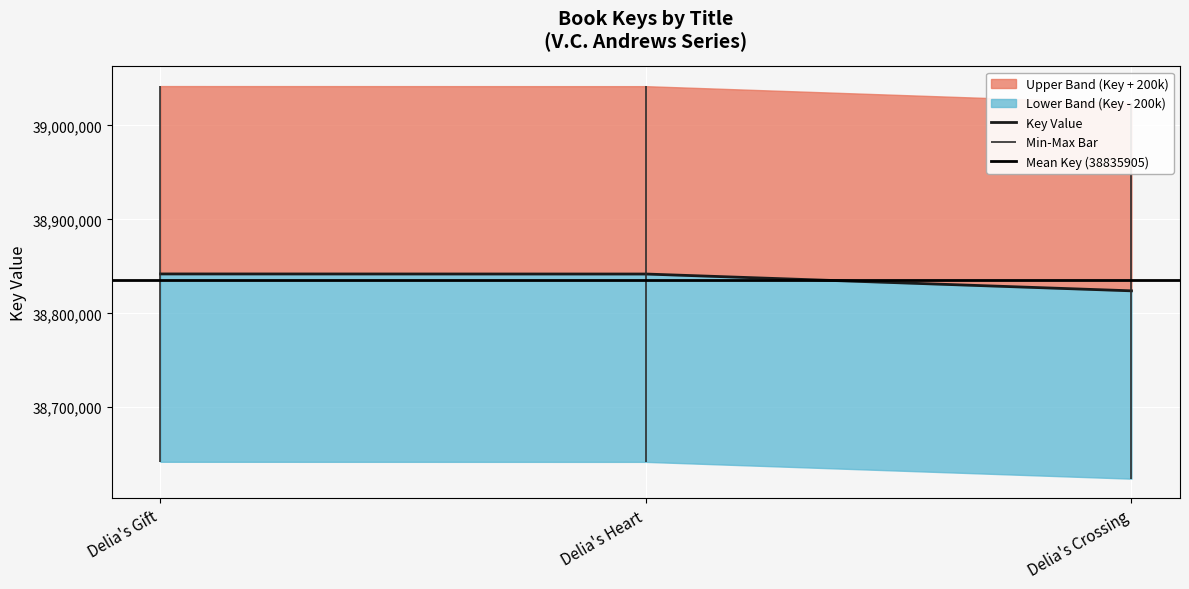

Is it true that the value at Delia's Heart is 38841840?

True